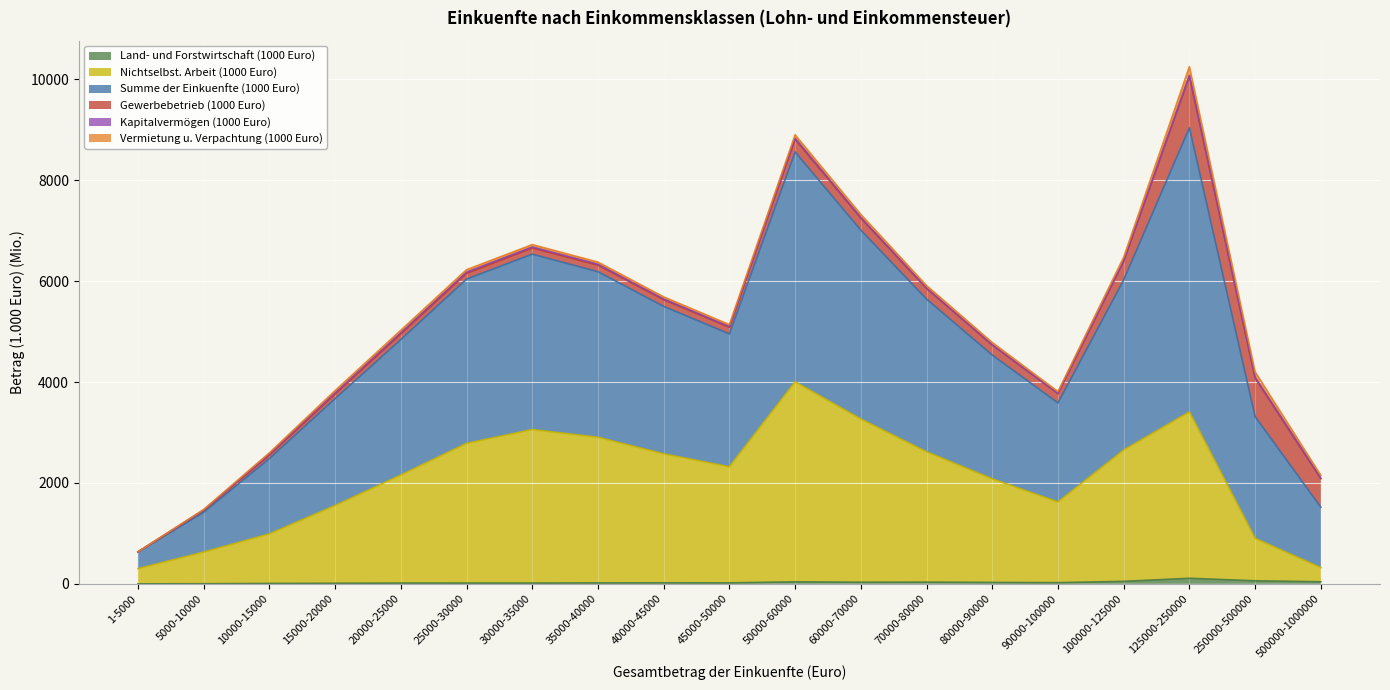

True or false: Summe der Einkuenfte (1000 Euro) and Nichtselbst. Arbeit (1000 Euro) cross at least once.

False